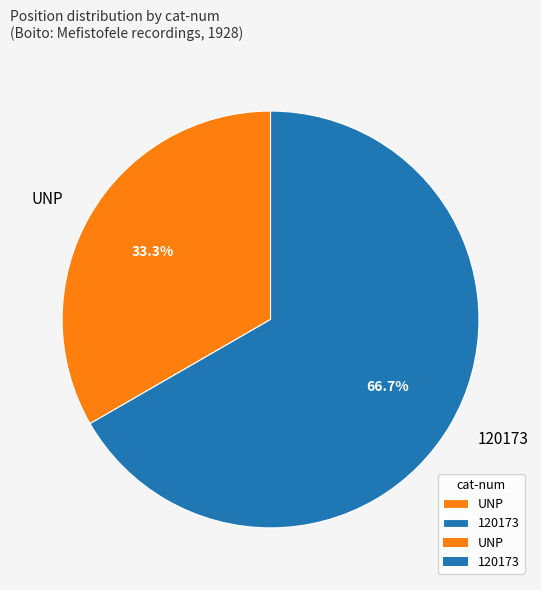

To the nearest percent, what is the average slice percentage?

50%